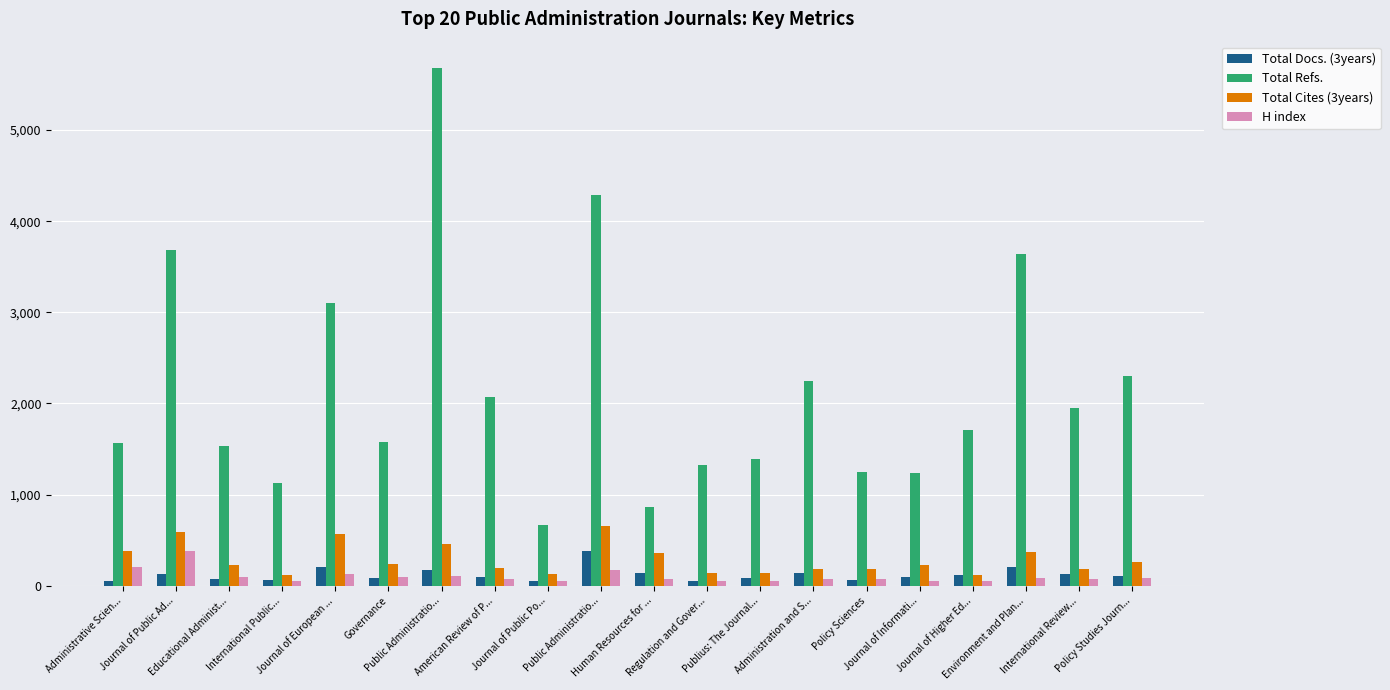

Reading right to left, transcribe all the data shown in this chart.

Total Docs. (3years): 110	133	208	123	98	58	142	88	56	143	383	49	99	172	87	211	67	75	132	57
Total Refs.: 2299	1950	3636	1709	1241	1245	2247	1395	1327	862	4288	671	2066	5685	1573	3106	1133	1533	3682	1568
Total Cites (3years): 258	188	371	118	231	180	183	137	143	363	655	126	195	461	240	573	114	230	589	377
H index: 88	70	83	54	50	72	77	48	57	79	175	57	76	110	92	132	57	97	381	210